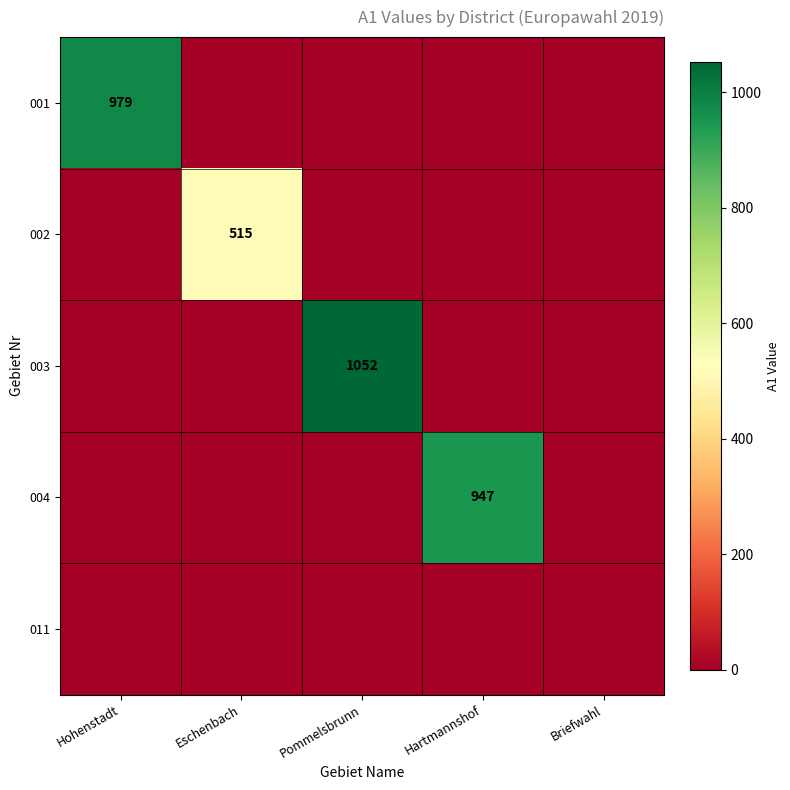

The value of 002 at Eschenbach is 724. True or false?

False